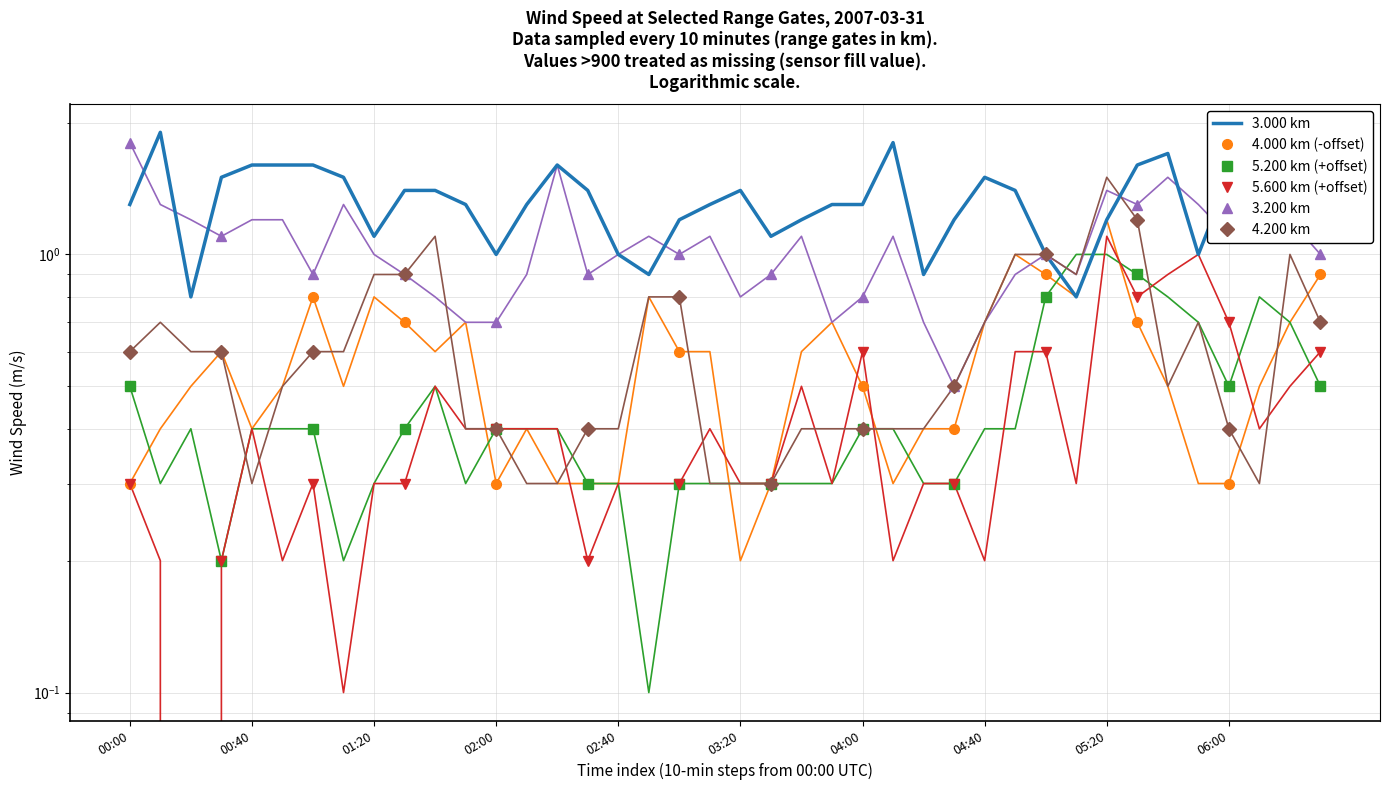

What is the label of the 29th point from the left?

04:40